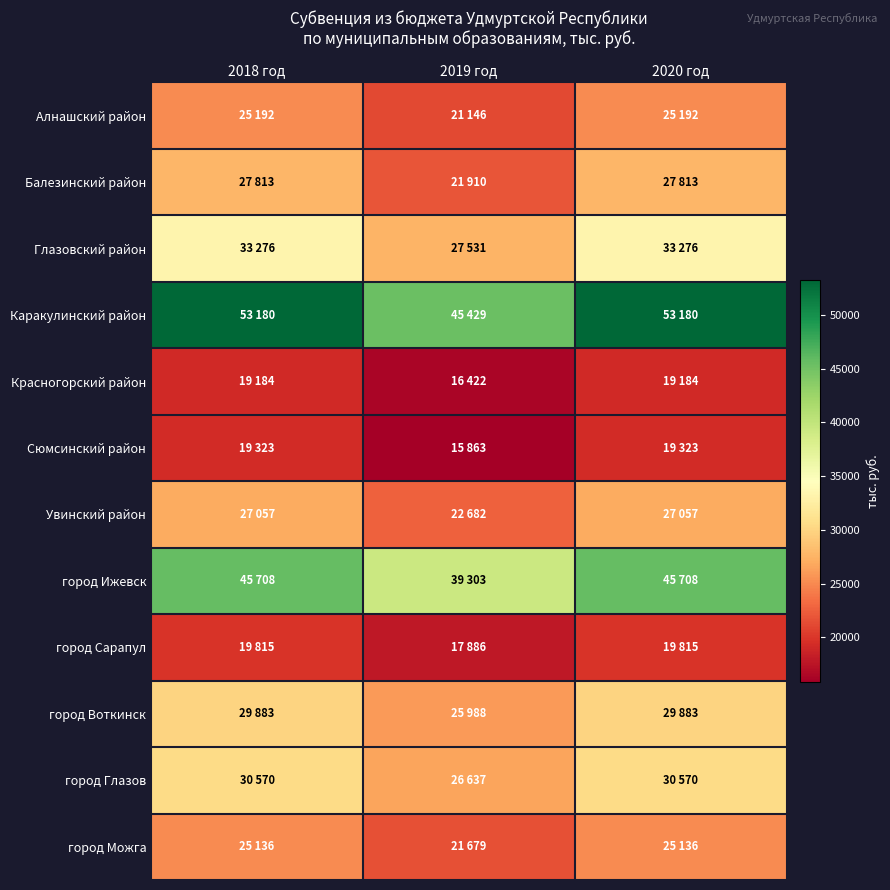

Between 2018 год and 2020 год, which series saw the biggest shift?

Алнашский район